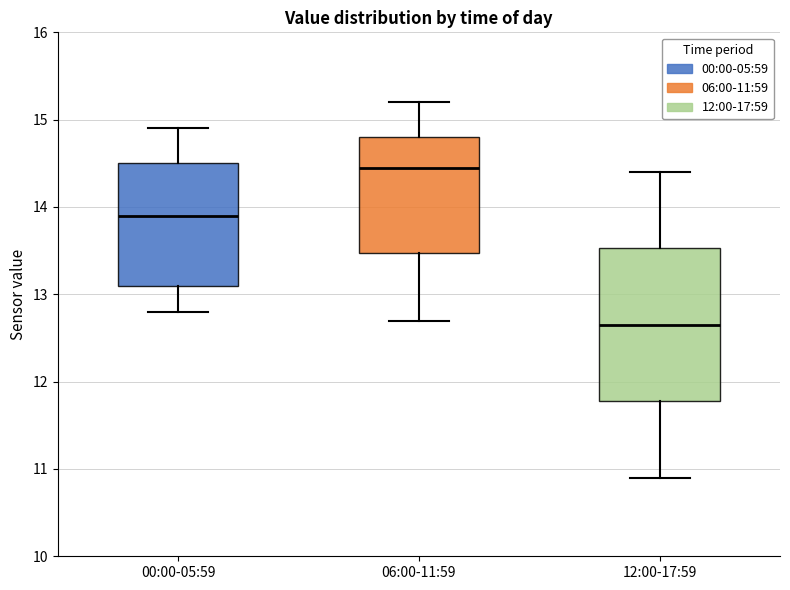

Reading left to right, transcribe this box plot: for each box, give where its median line is, the range the box spans, and where its two whiskers end, as read against the y-axis. The values are not printed on the chart, so give them approximately, as read against the axis.

00:00-05:59: median 13.9, box 13.1 to 14.5, whiskers 12.8 to 14.9
06:00-11:59: median 14.5, box 13.5 to 14.8, whiskers 12.7 to 15.2
12:00-17:59: median 12.7, box 11.8 to 13.5, whiskers 10.9 to 14.4